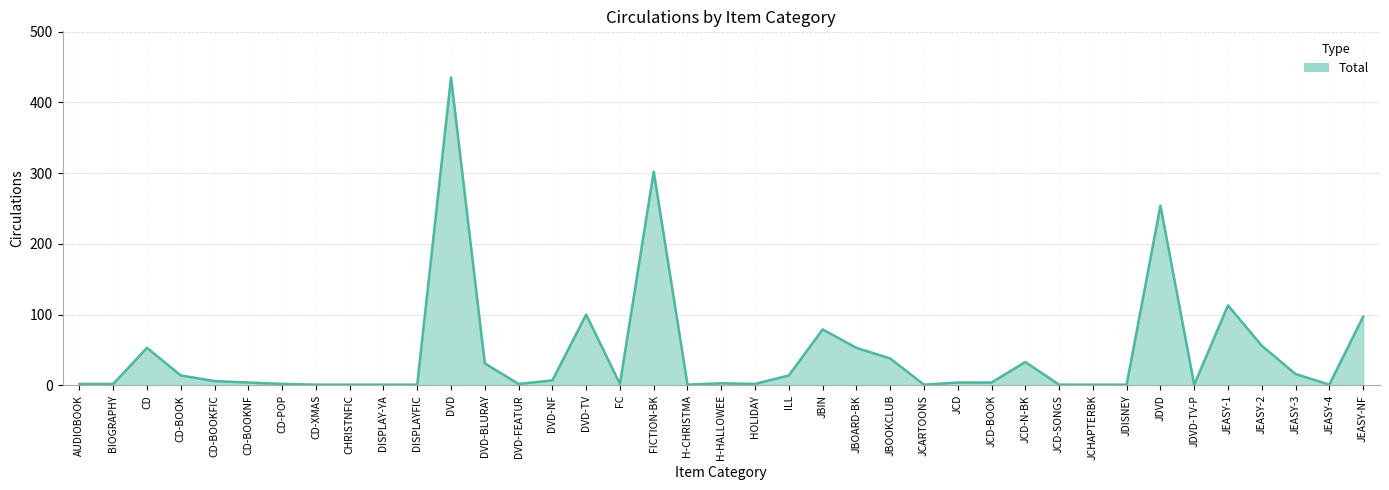

Does the chart have visible grid lines?

Yes